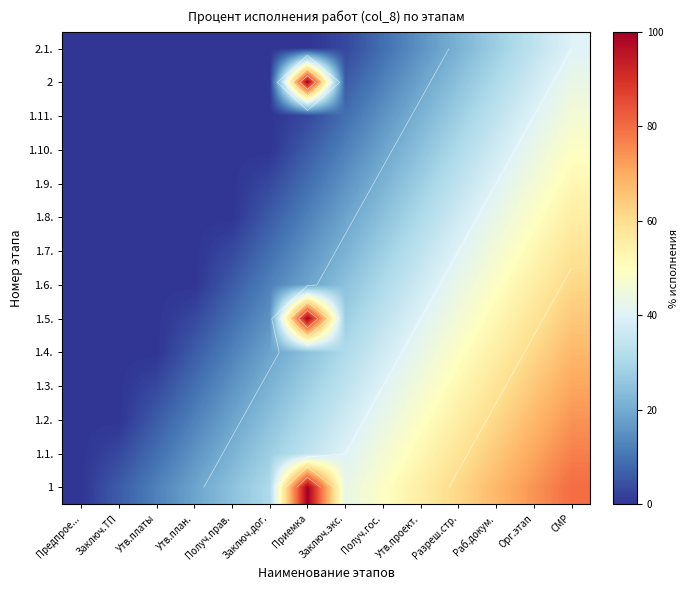

At which label is 1.2. closest to 36?

Заключ.экс.